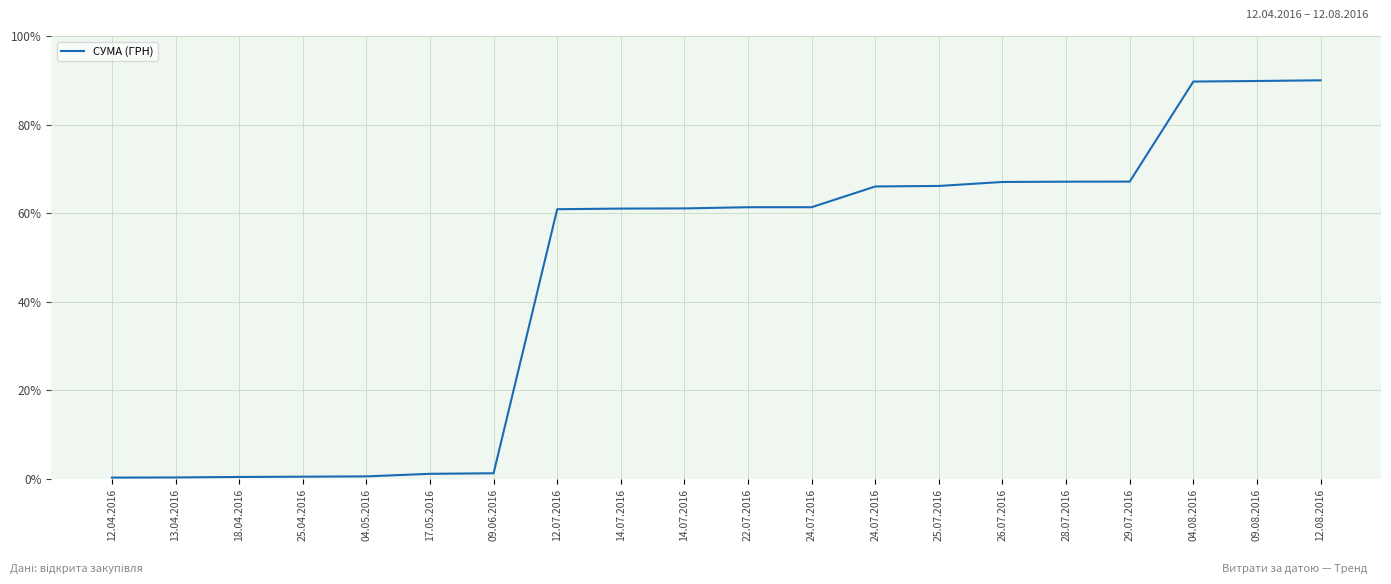

Rank the categories by value from lowest to highest.

12.04.2016, 13.04.2016, 18.04.2016, 25.04.2016, 04.05.2016, 17.05.2016, 09.06.2016, 12.07.2016, 14.07.2016, 14.07.2016, 22.07.2016, 24.07.2016, 24.07.2016, 25.07.2016, 26.07.2016, 28.07.2016, 29.07.2016, 04.08.2016, 09.08.2016, 12.08.2016